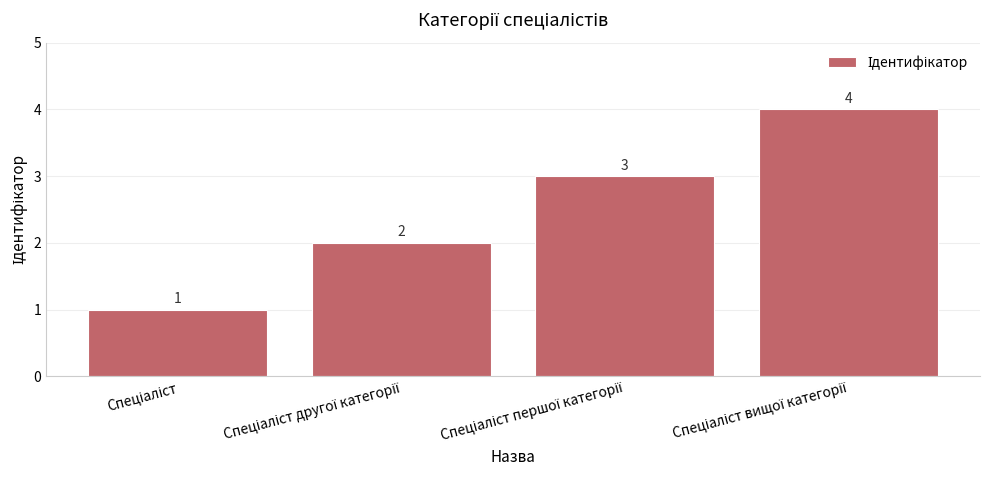

What is the difference between the maximum and minimum values?

3